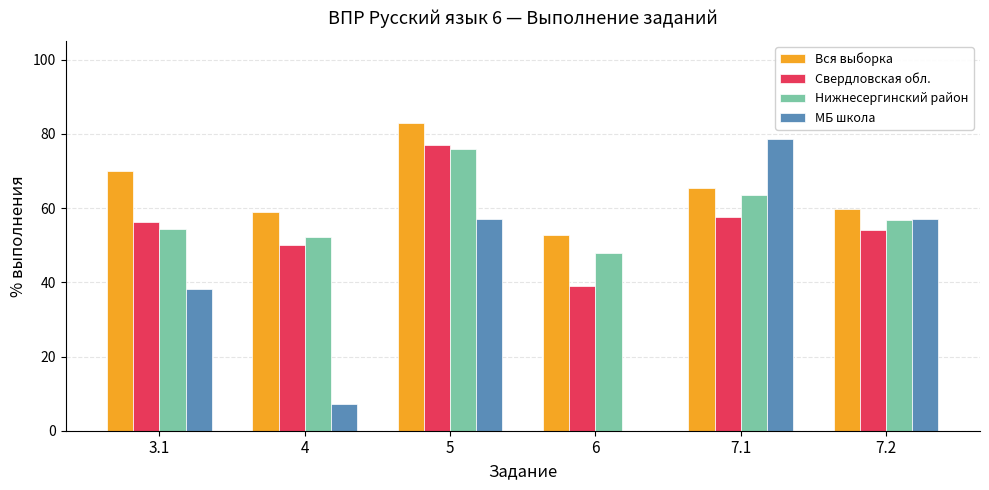

The value of Свердловская обл. at 4 is 80.8. True or false?

False